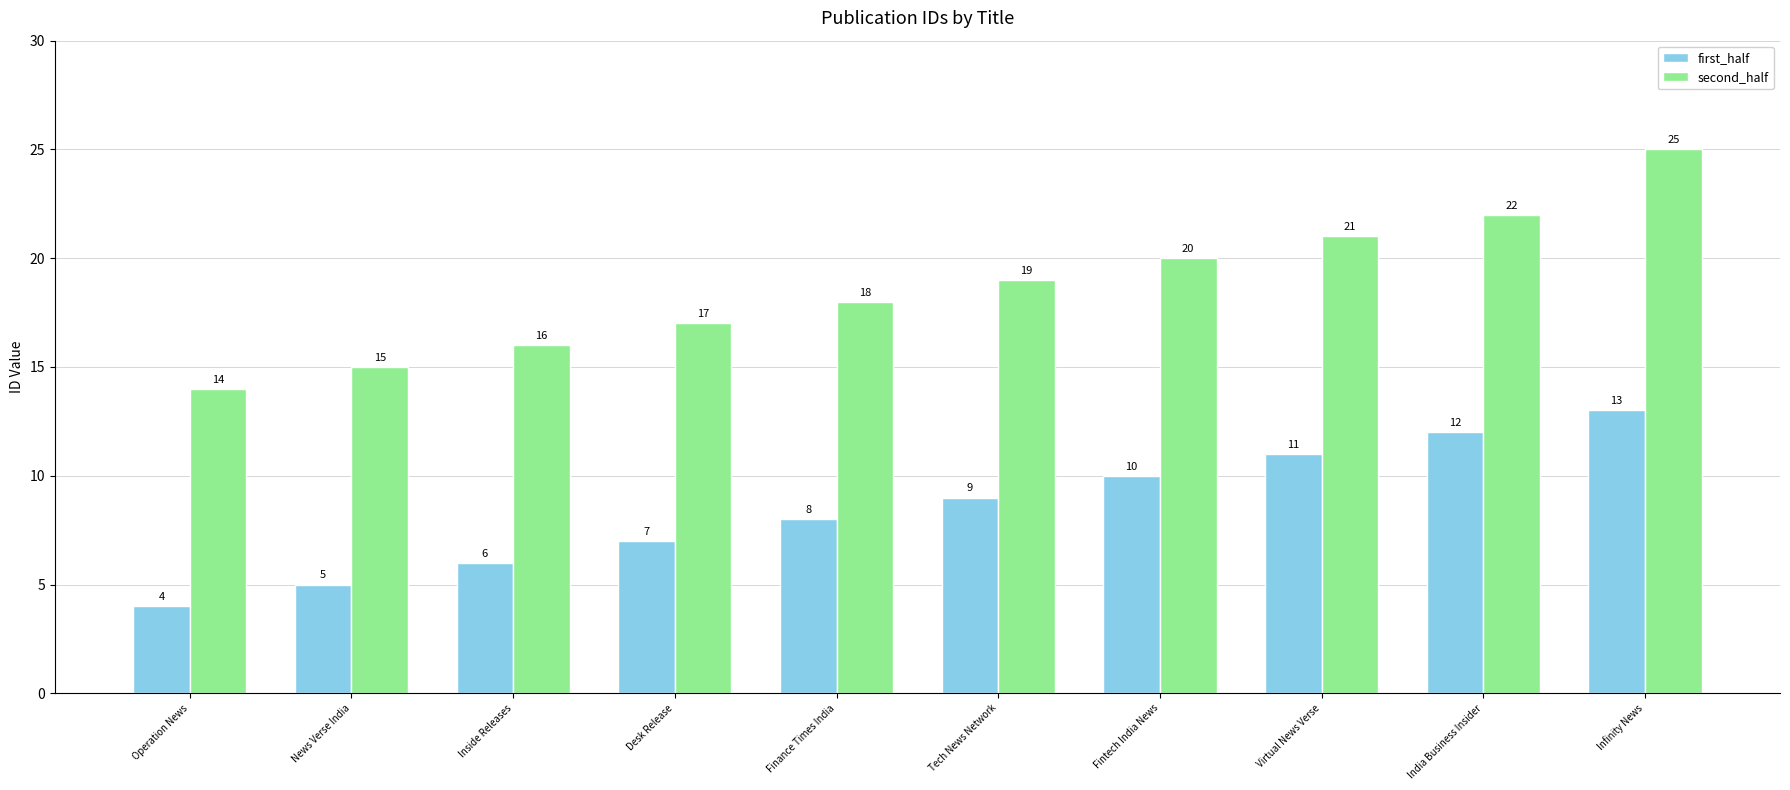

What is the difference between the maximum and minimum values in the first_half series?

9